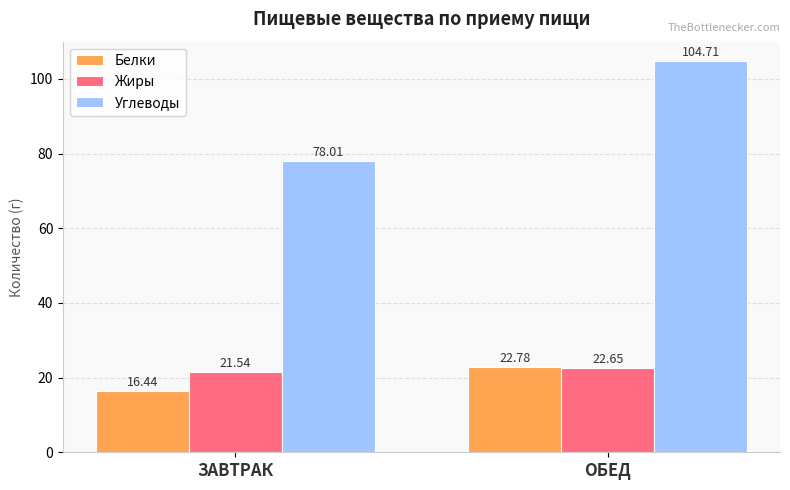

True or false: Жиры has a value of 8.6 at ЗАВТРАК.

False